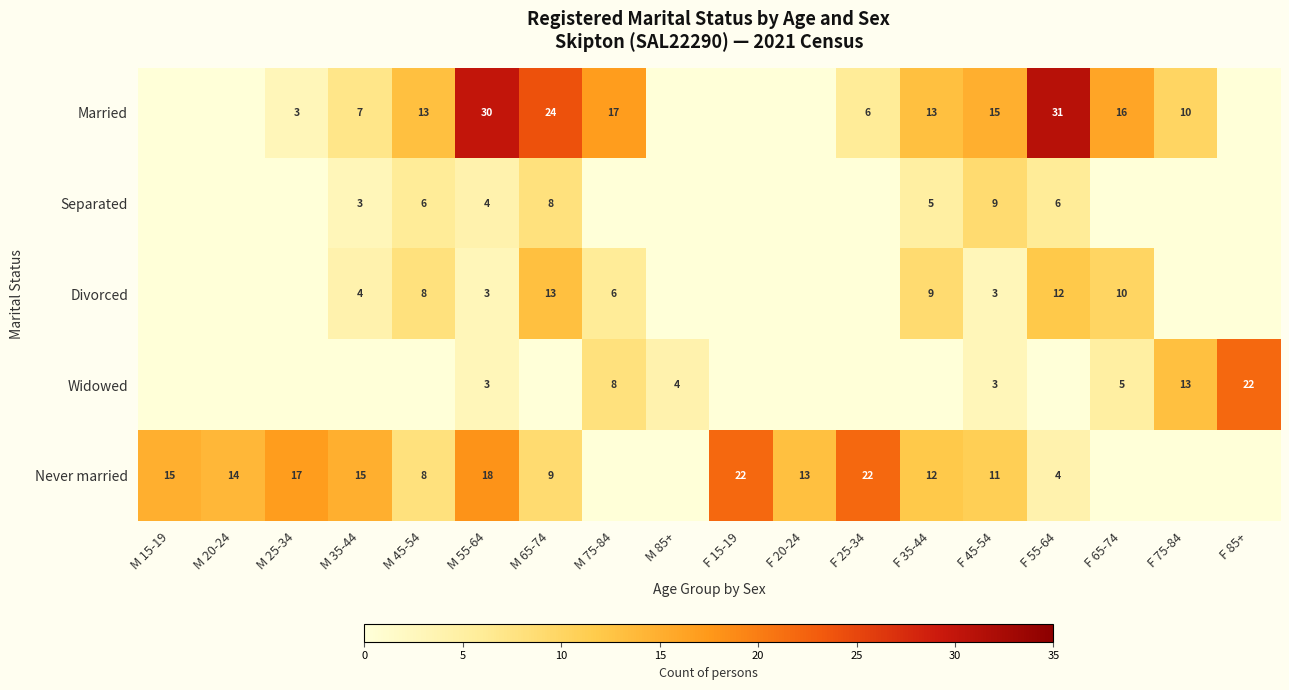

At which category is the sum across all series the highest?

M 55-64